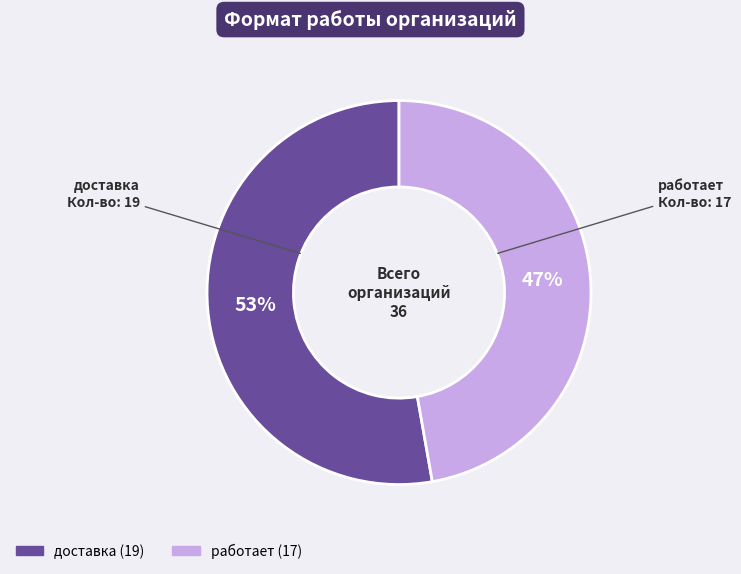

The работает slice represents 47% of the pie. True or false?

True